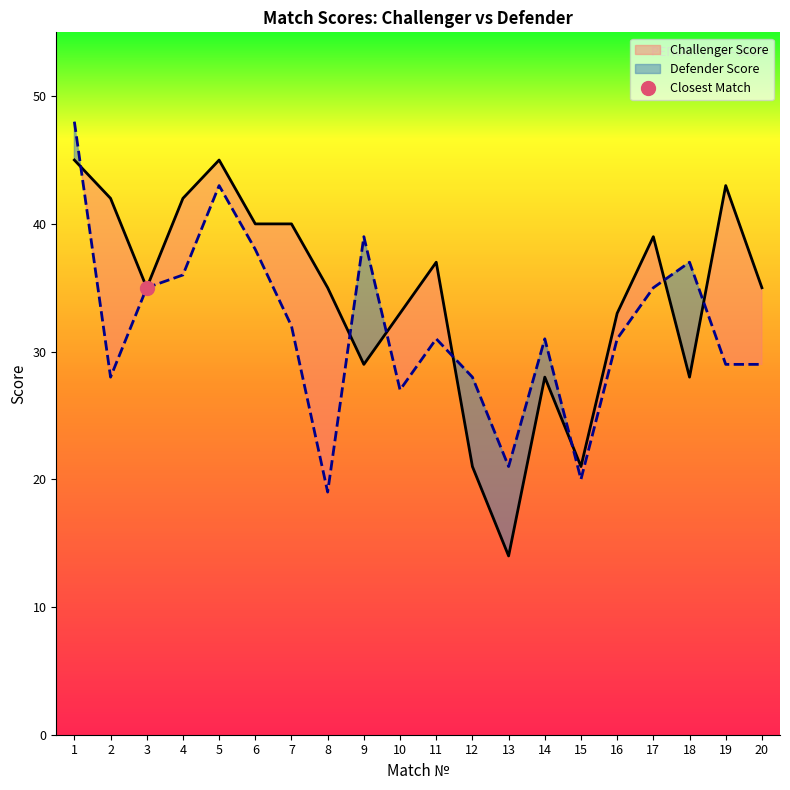

True or false: Defender Score has more than 2 points higher than both neighbors.

True